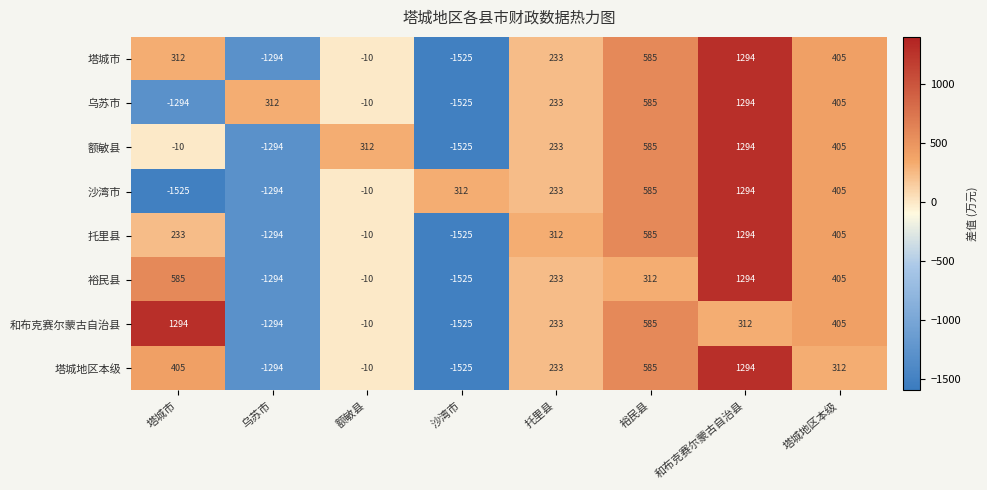

What is the total value across all series at 塔城地区本级?

3147